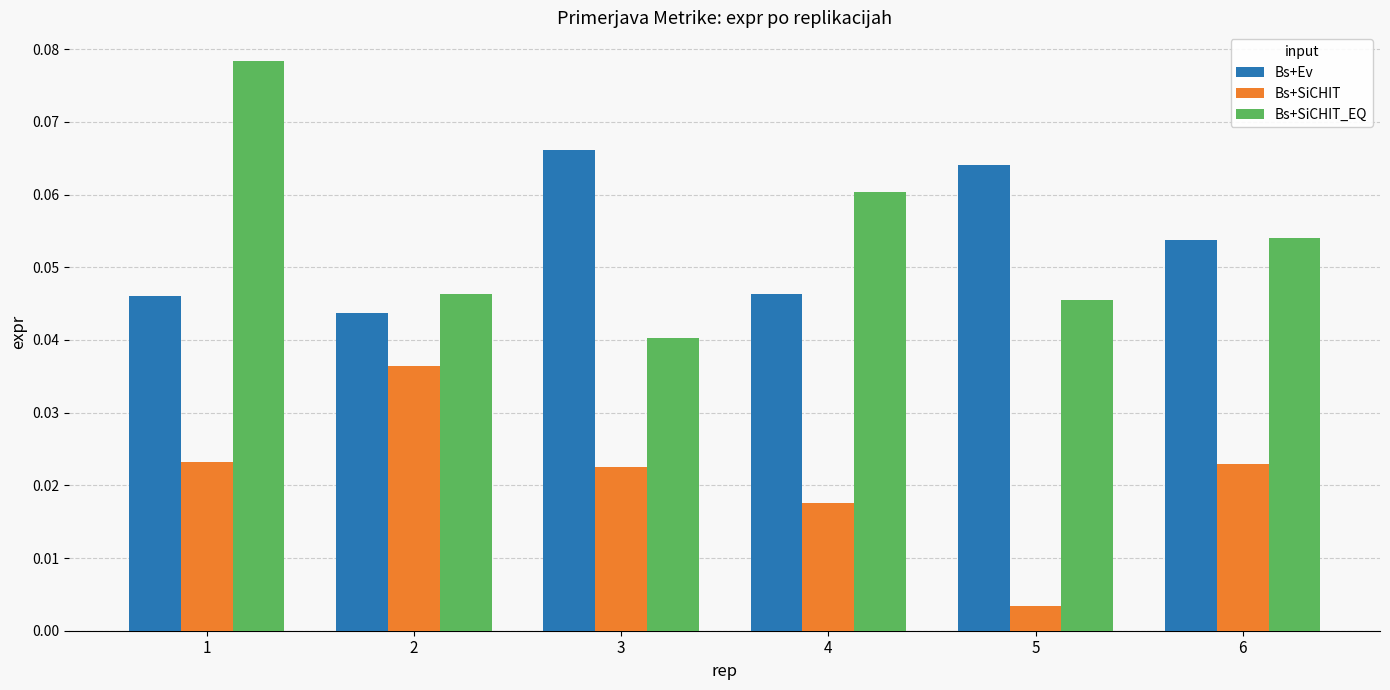

At how many categories does at least one series exceed 0?

6